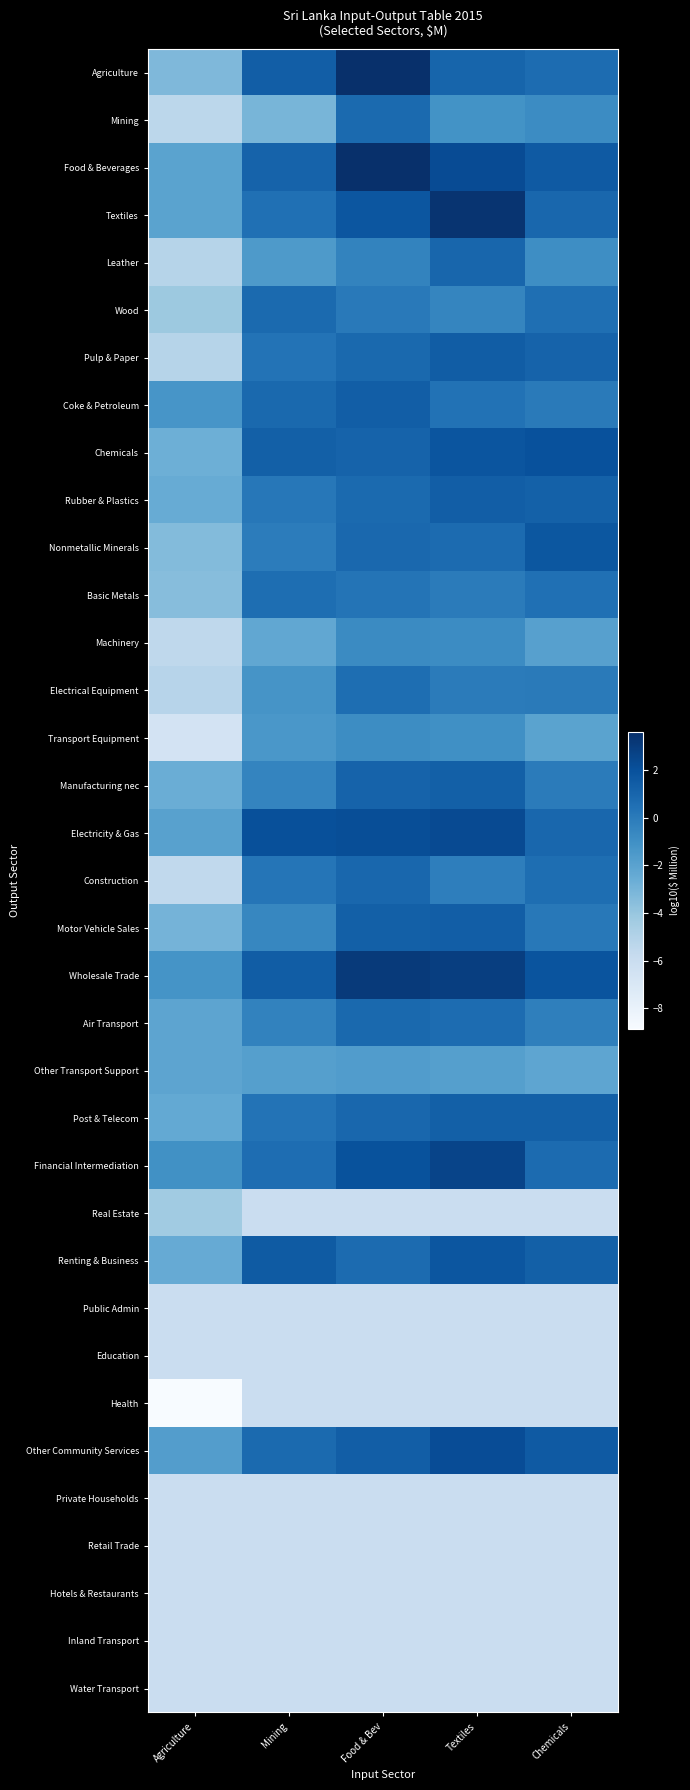

What is the total value across all series at Agriculture?

-139.1